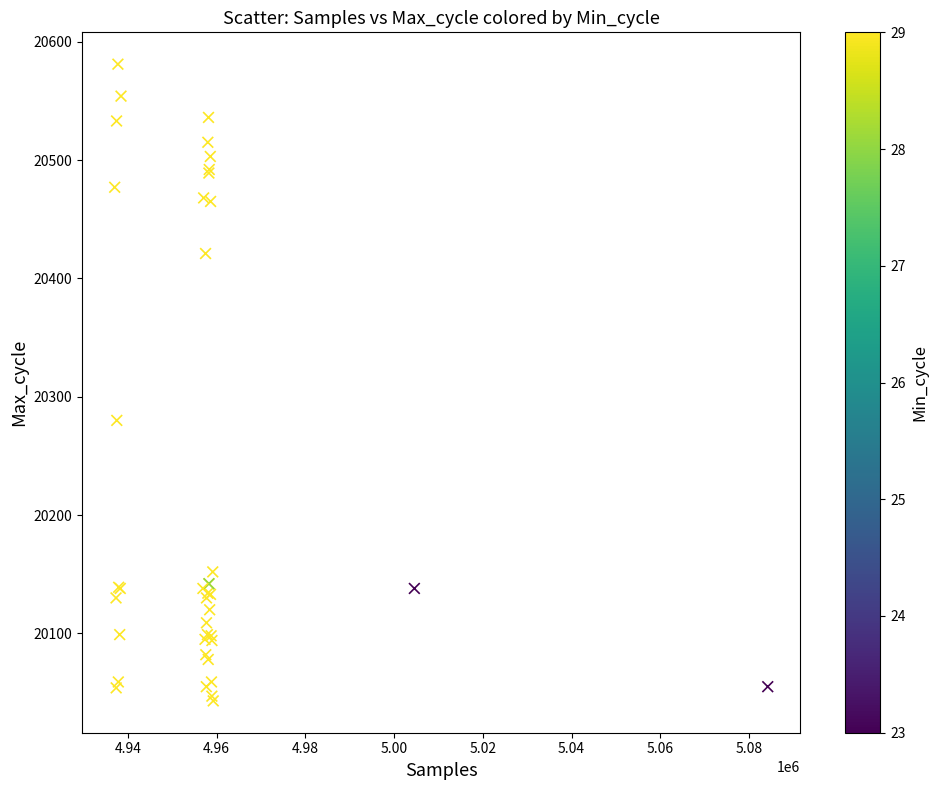

What Y value in the scatter plot is closest to 20312?

20280